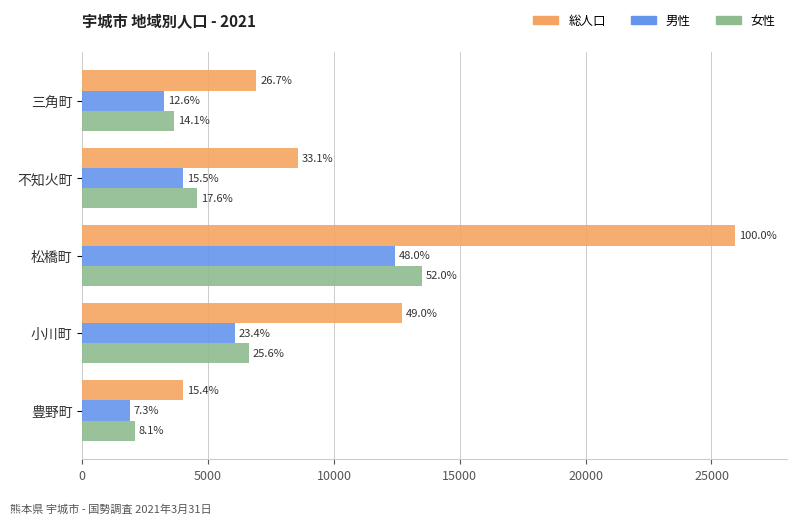

What is the sum of all 男性 values?

27686